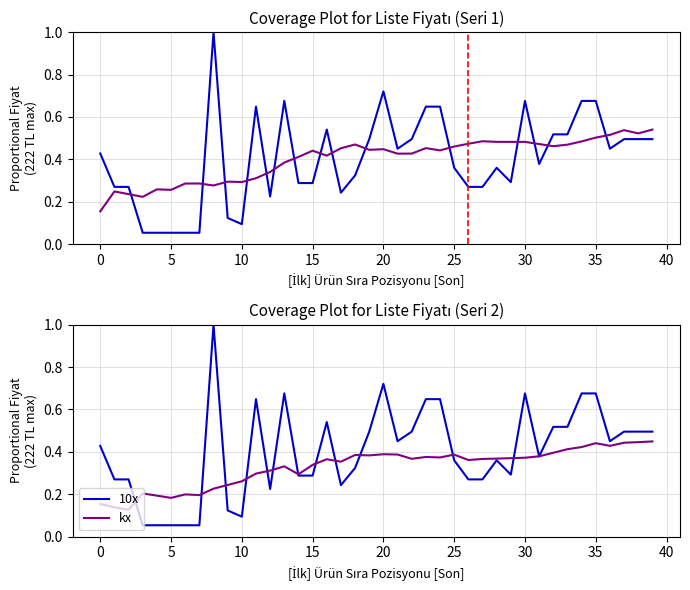

What is the difference between the maximum and minimum values in the kx series?

0.3